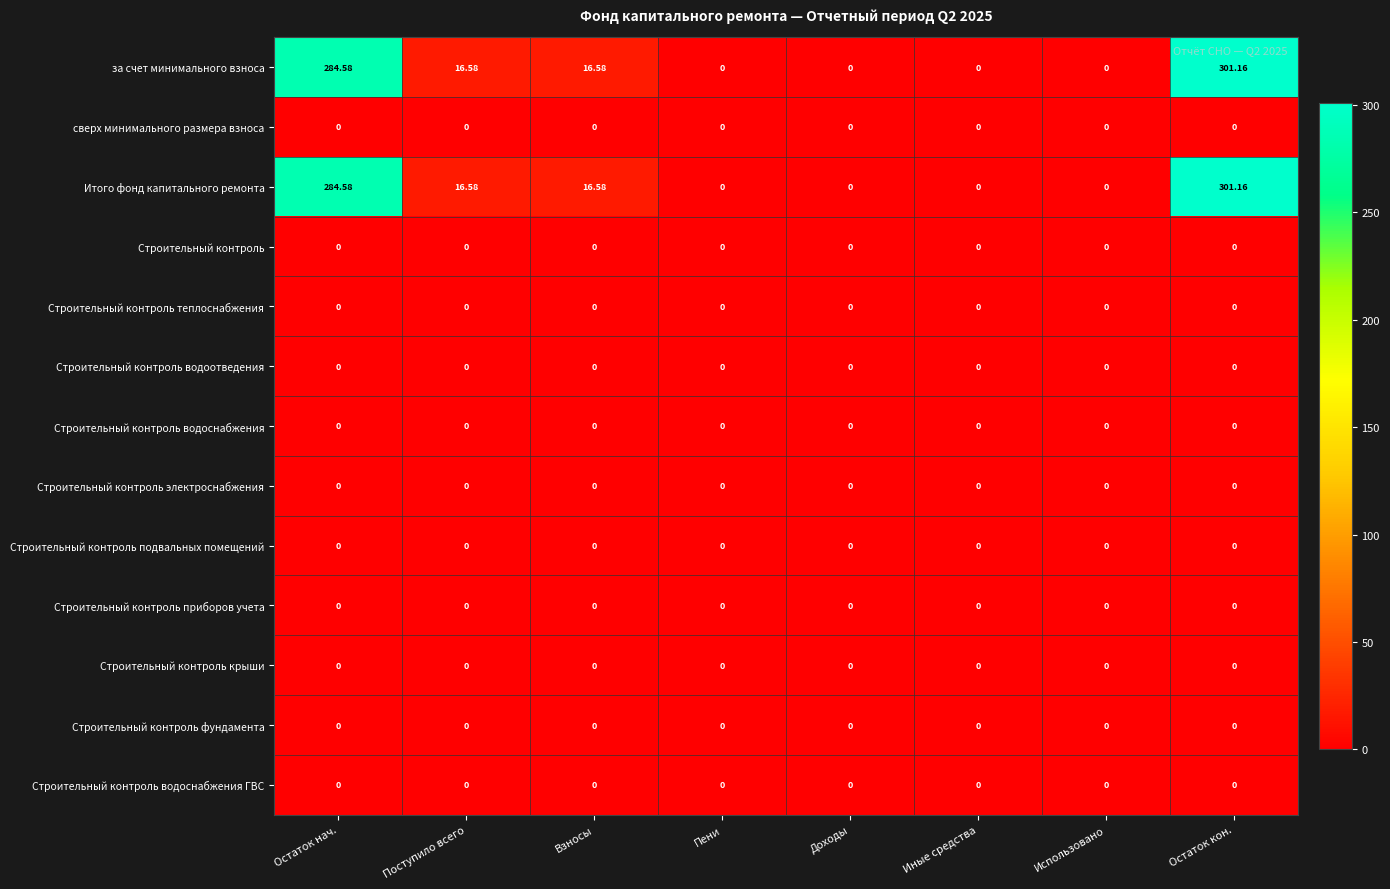

At which category does the chart reach its peak across all series?

Остаток кон.